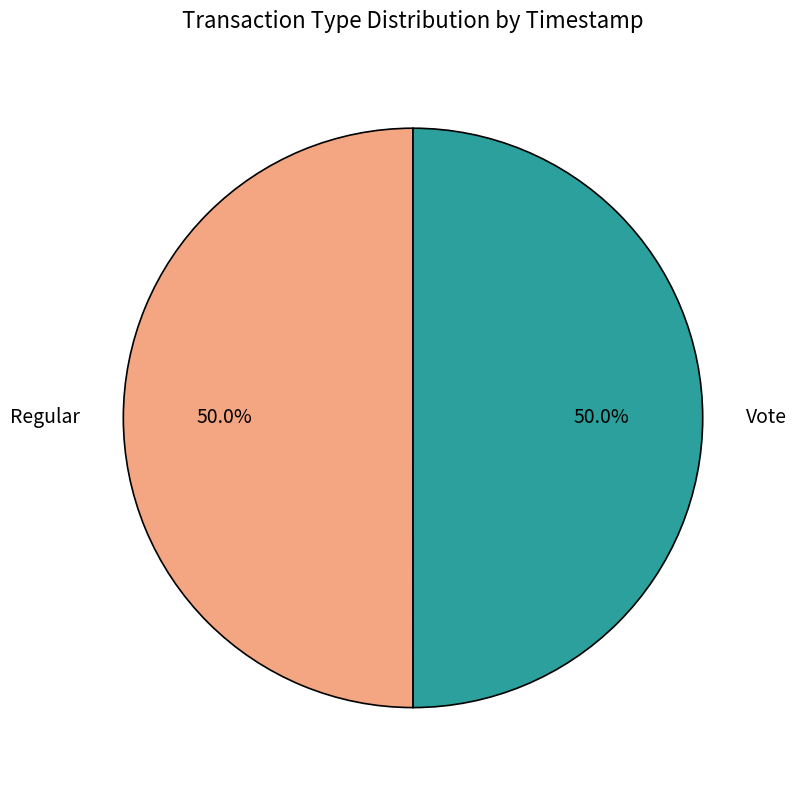

Count the number of slices in the pie.

2